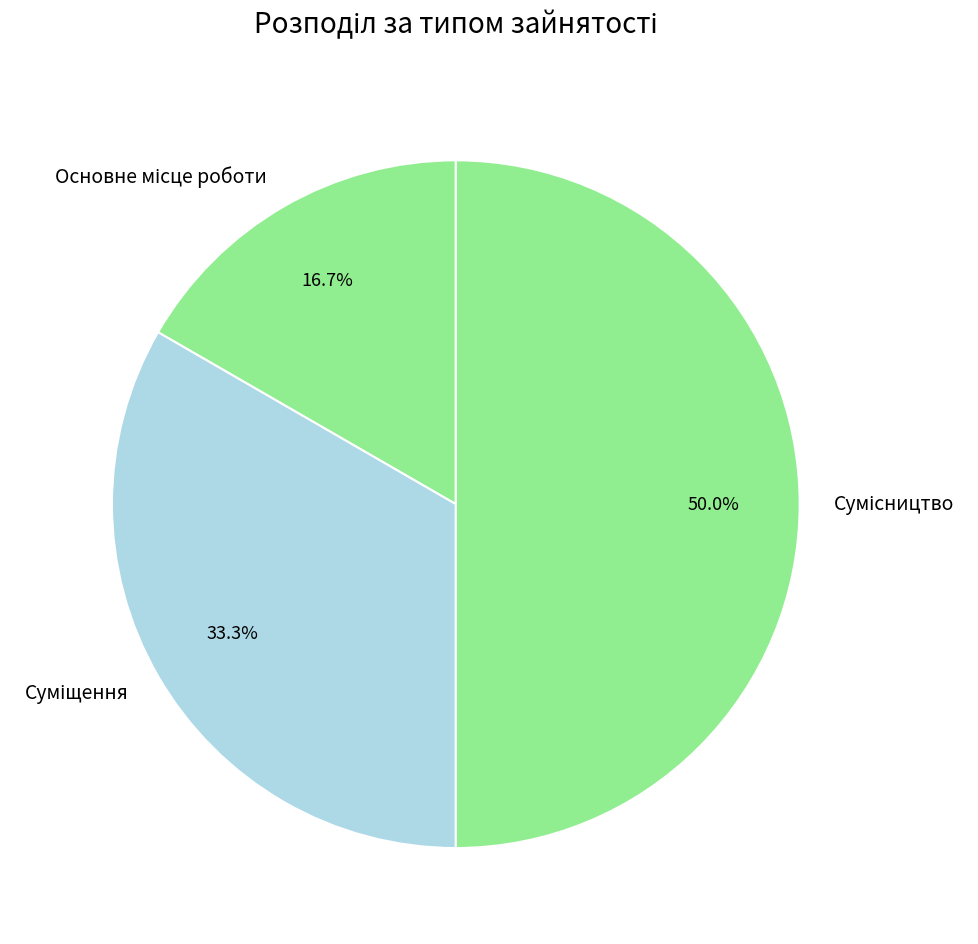

How much of the chart is everything except Основне місце роботи?

83.3%